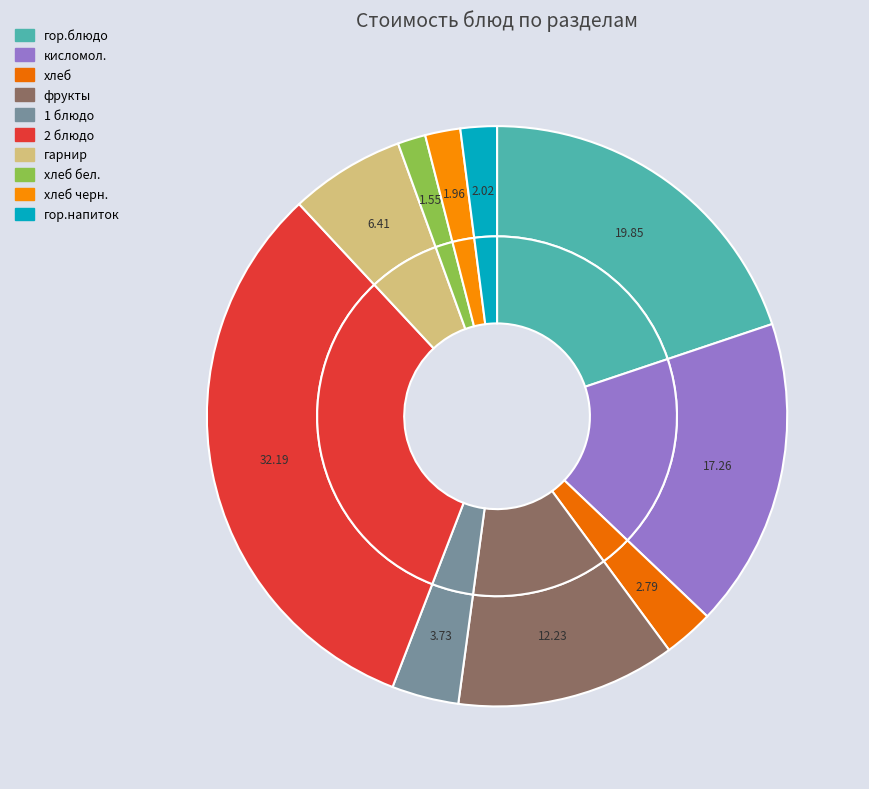

To the nearest percent, what is the difference between the 1 блюдо and гор.блюдо slice percentages?

16%